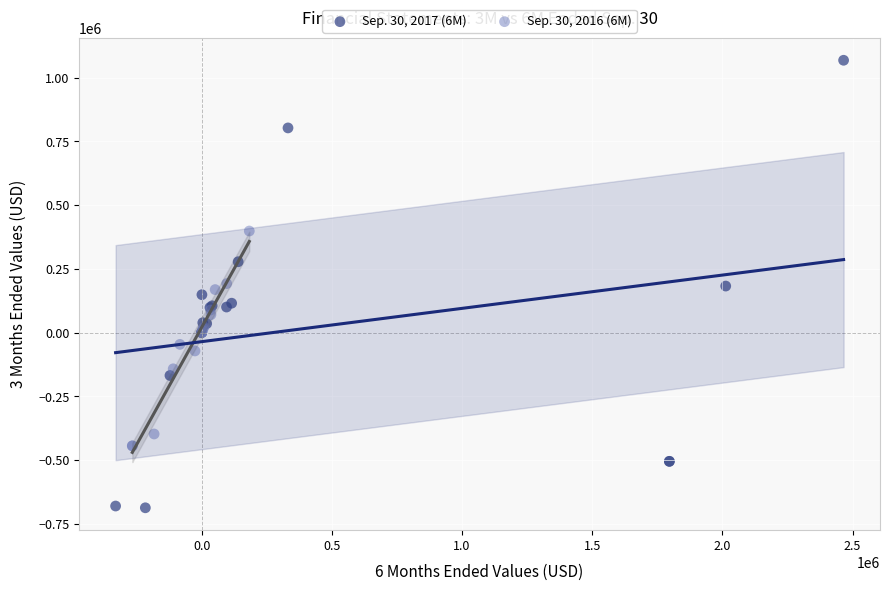

Which series has the largest Y range (max minus min)?

Sep. 30, 2017 (6M)